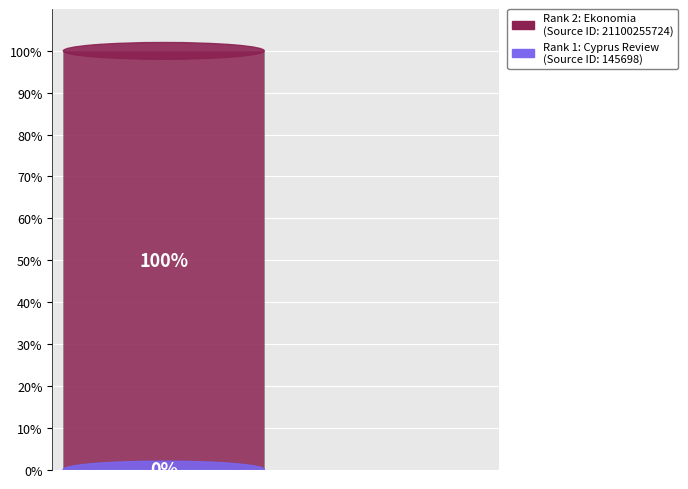

How many categories are shown in the chart?

1